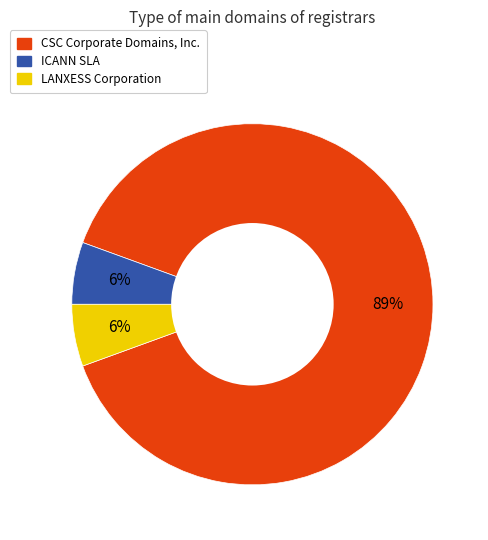

Is it true that CSC Corporate Domains, Inc. is 76% of the pie?

False